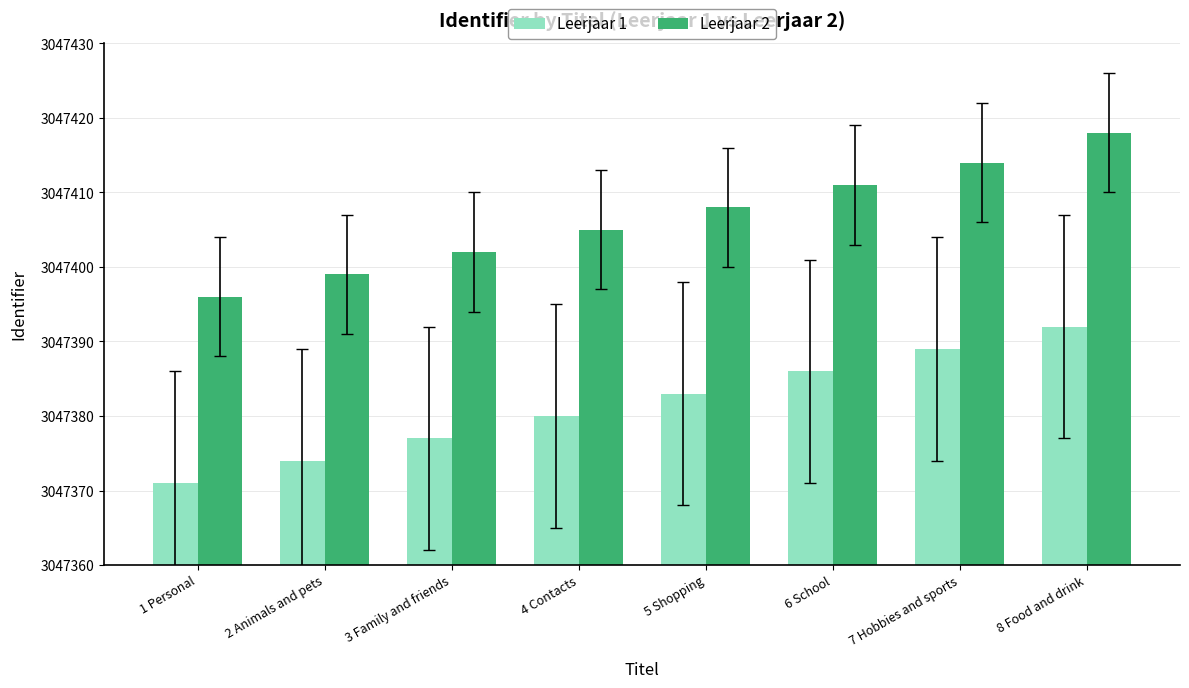

Which category has the lowest value across all series?

1 Personal